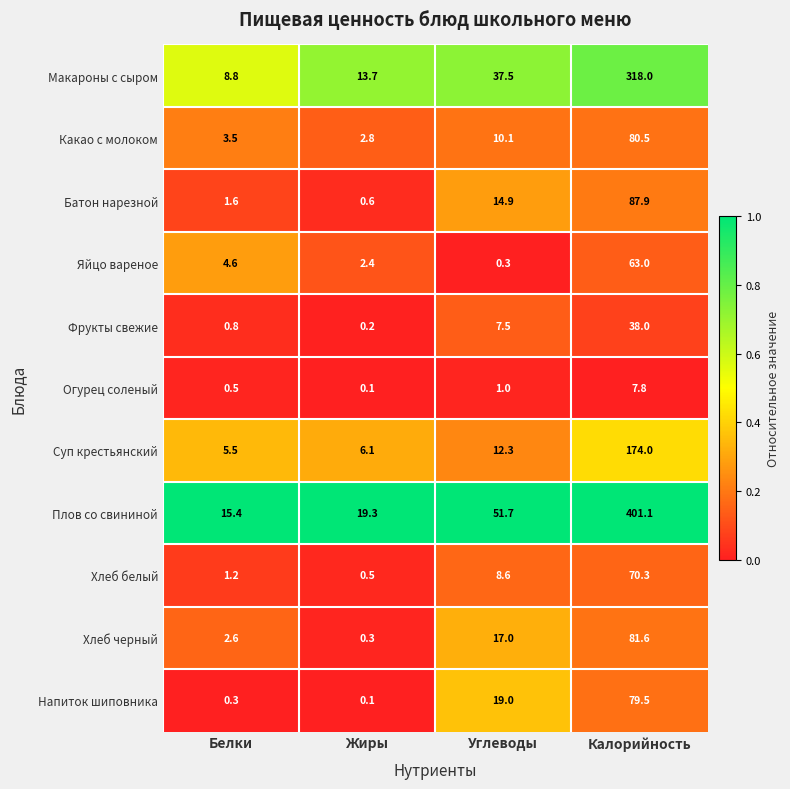

What is the difference between the maximum and minimum values in the Фрукты свежие series?

37.8